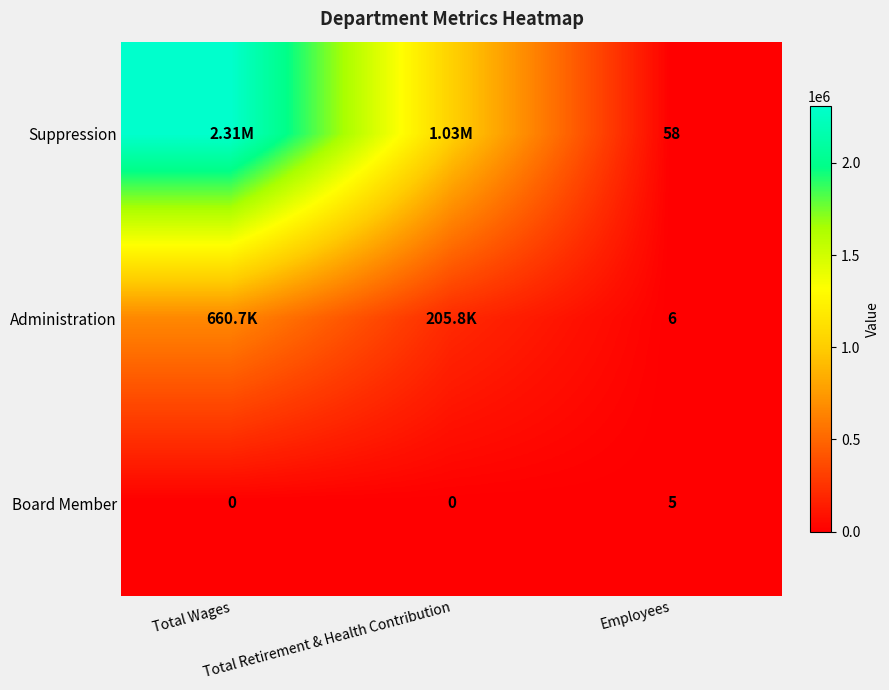

What is the sum of all Board Member values?

5